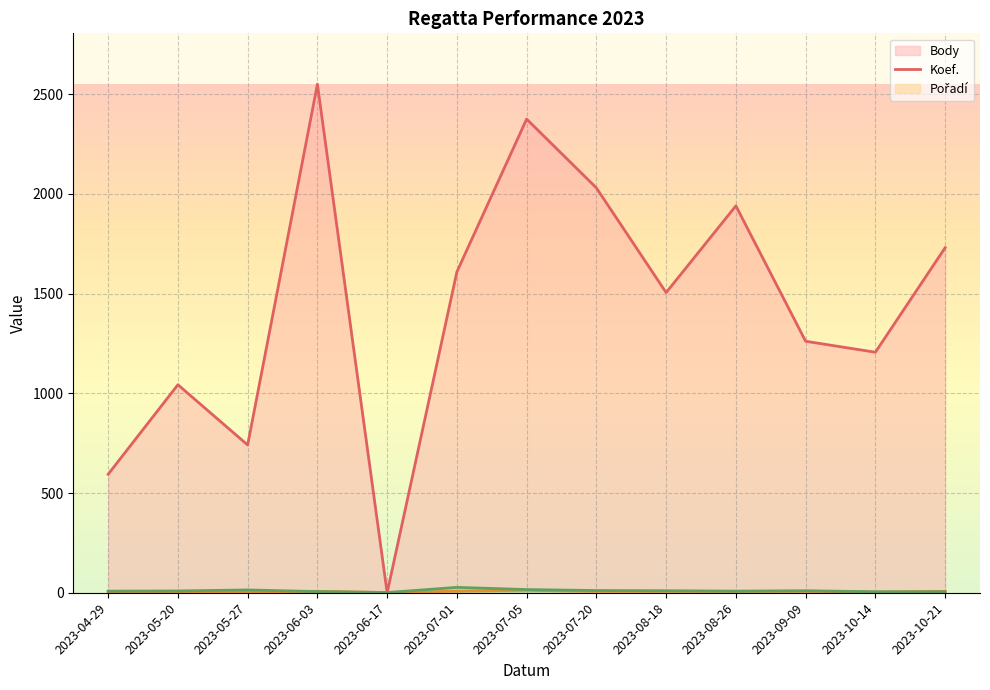

True or false: Pořadí (line) has a value of 3 at 2023-10-21.

False